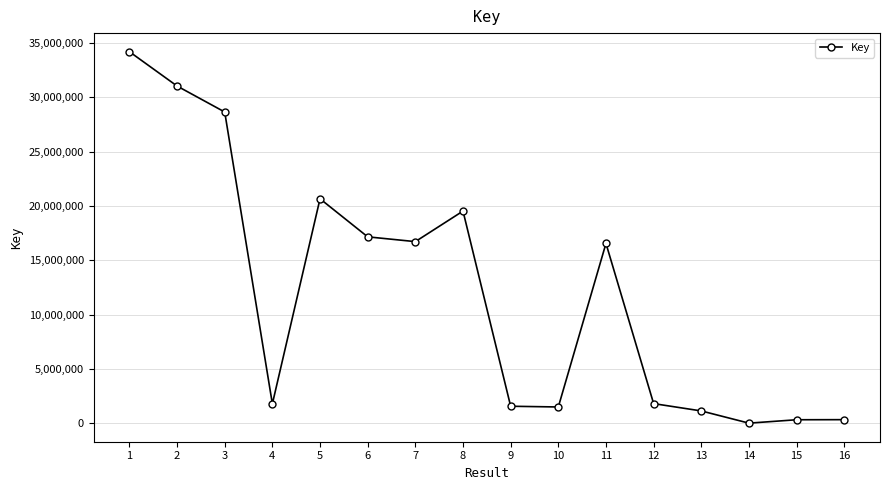

What is the minimum value shown in the chart?

7403